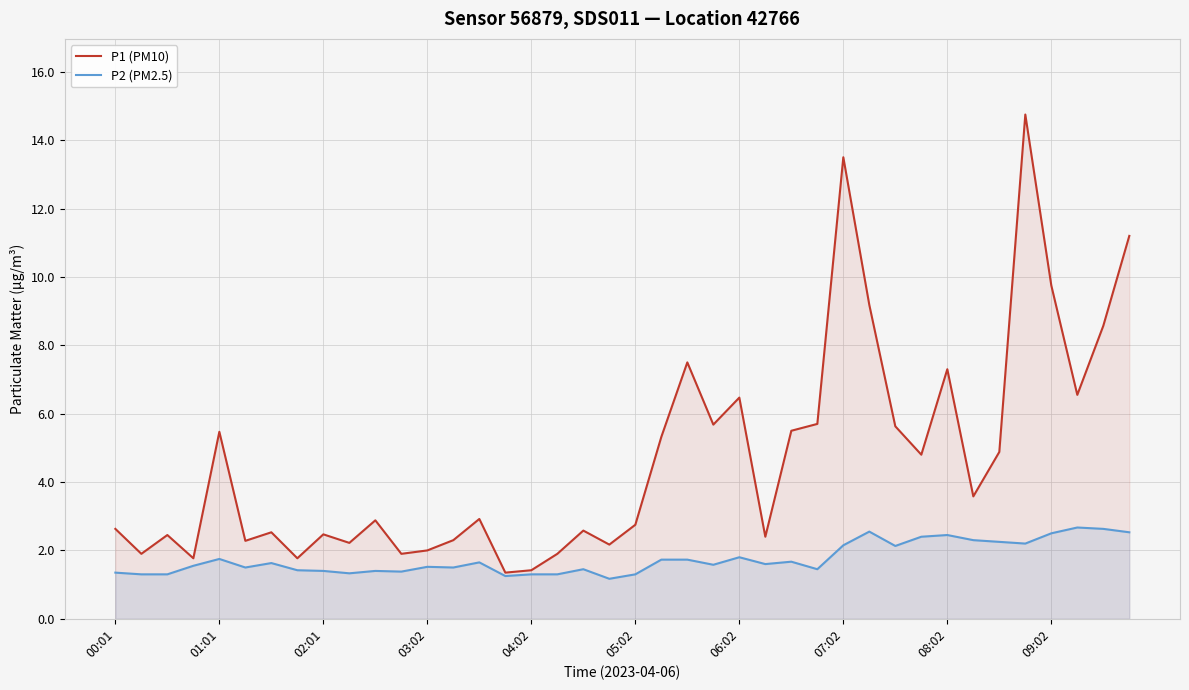

True or false: P2 (PM2.5) and P1 (PM10) cross at least once.

False